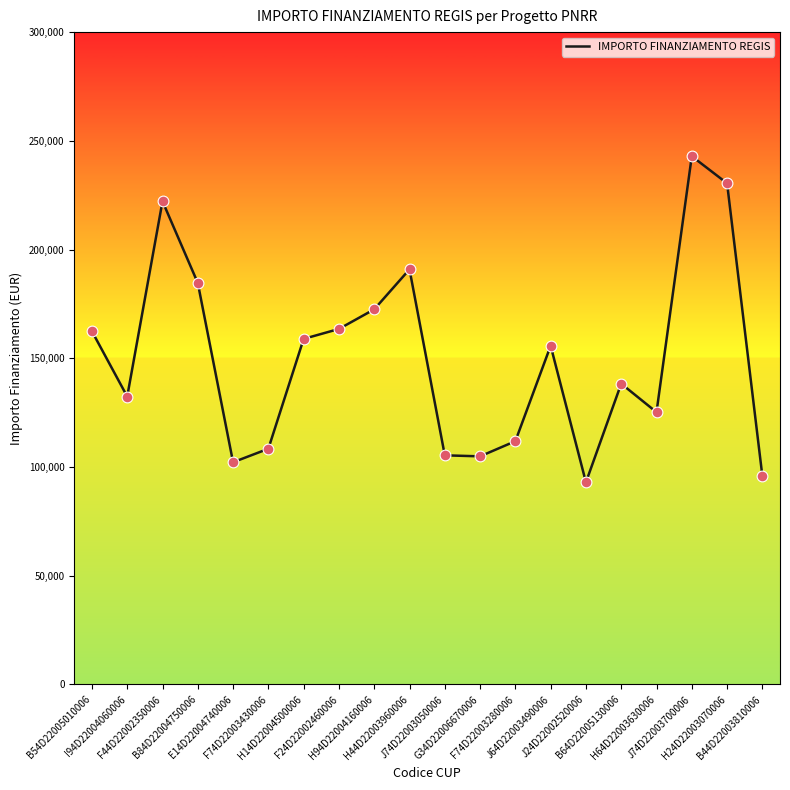

Approximately how many times larger is the value at E14D22004740006 compared to J64D22003490006?

0.7